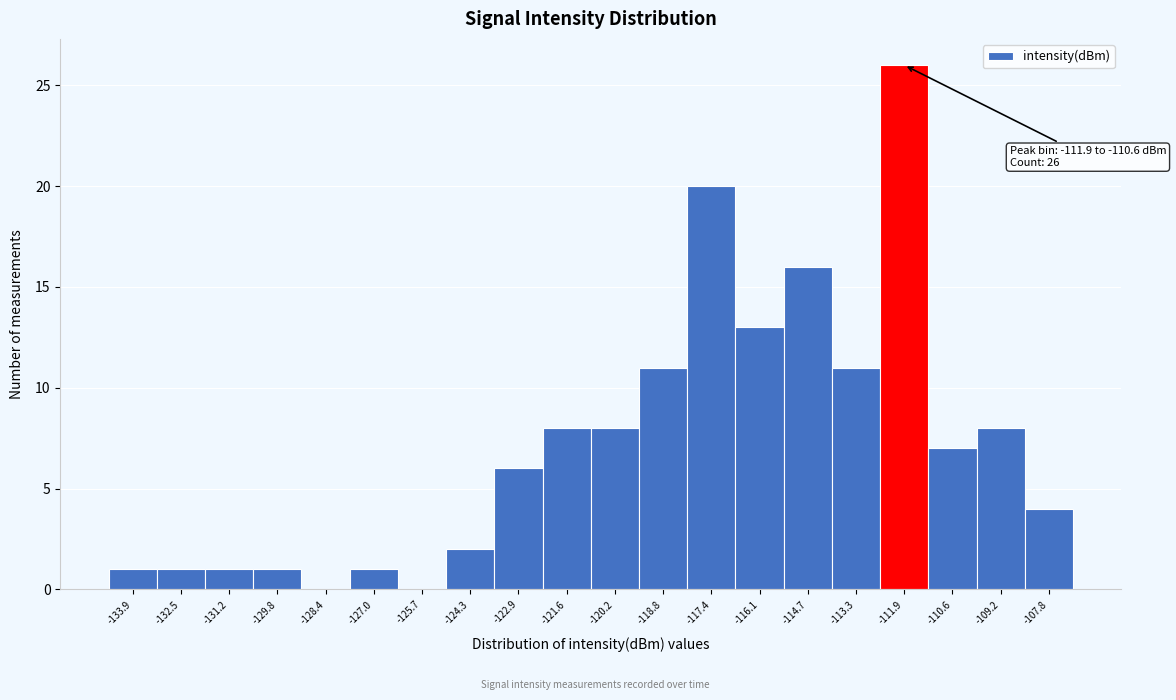

Reading left to right, list all the values displayed in this chart.

-133.9=1	-132.5=1	-131.2=1	-129.8=1	-128.4=0	-127.0=1	-125.7=0	-124.3=2	-122.9=6	-121.6=8	-120.2=8	-118.8=11	-117.4=20	-116.1=13	-114.7=16	-113.3=11	-111.9=26	-110.6=7	-109.2=8	-107.8=4